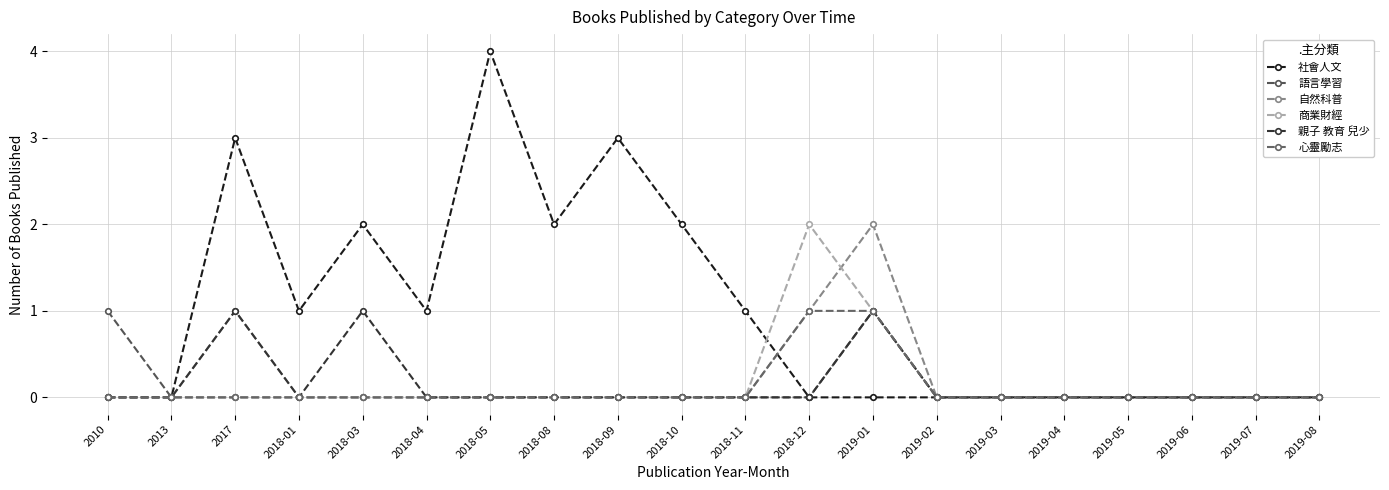

Reading left to right, what are all the values shown in this chart?

社會人文: 2010=0	2013=0	2017=3	2018-01=1	2018-03=2	2018-04=1	2018-05=4	2018-08=2	2018-09=3	2018-10=2	2018-11=1	2018-12=0	2019-01=0	2019-02=0	2019-03=0	2019-04=0	2019-05=0	2019-06=0	2019-07=0	2019-08=0
語言學習: 2010=1	2013=0	2017=0	2018-01=0	2018-03=0	2018-04=0	2018-05=0	2018-08=0	2018-09=0	2018-10=0	2018-11=0	2018-12=0	2019-01=1	2019-02=0	2019-03=0	2019-04=0	2019-05=0	2019-06=0	2019-07=0	2019-08=0
自然科普: 2010=0	2013=0	2017=1	2018-01=0	2018-03=0	2018-04=0	2018-05=0	2018-08=0	2018-09=0	2018-10=0	2018-11=0	2018-12=1	2019-01=2	2019-02=0	2019-03=0	2019-04=0	2019-05=0	2019-06=0	2019-07=0	2019-08=0
商業財經: 2010=0	2013=0	2017=0	2018-01=0	2018-03=0	2018-04=0	2018-05=0	2018-08=0	2018-09=0	2018-10=0	2018-11=0	2018-12=2	2019-01=1	2019-02=0	2019-03=0	2019-04=0	2019-05=0	2019-06=0	2019-07=0	2019-08=0
親子 教育 兒少: 2010=0	2013=0	2017=1	2018-01=0	2018-03=1	2018-04=0	2018-05=0	2018-08=0	2018-09=0	2018-10=0	2018-11=0	2018-12=0	2019-01=1	2019-02=0	2019-03=0	2019-04=0	2019-05=0	2019-06=0	2019-07=0	2019-08=0
心靈勵志: 2010=0	2013=0	2017=0	2018-01=0	2018-03=0	2018-04=0	2018-05=0	2018-08=0	2018-09=0	2018-10=0	2018-11=0	2018-12=1	2019-01=1	2019-02=0	2019-03=0	2019-04=0	2019-05=0	2019-06=0	2019-07=0	2019-08=0